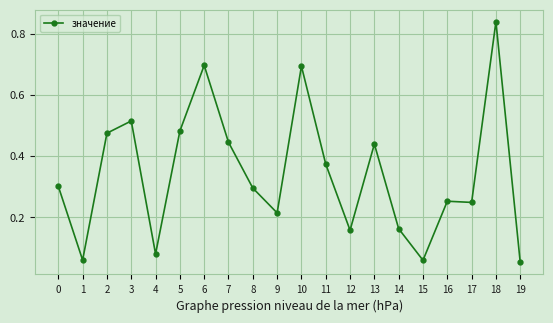

Is it true that the value at 12 is 0.3?

False